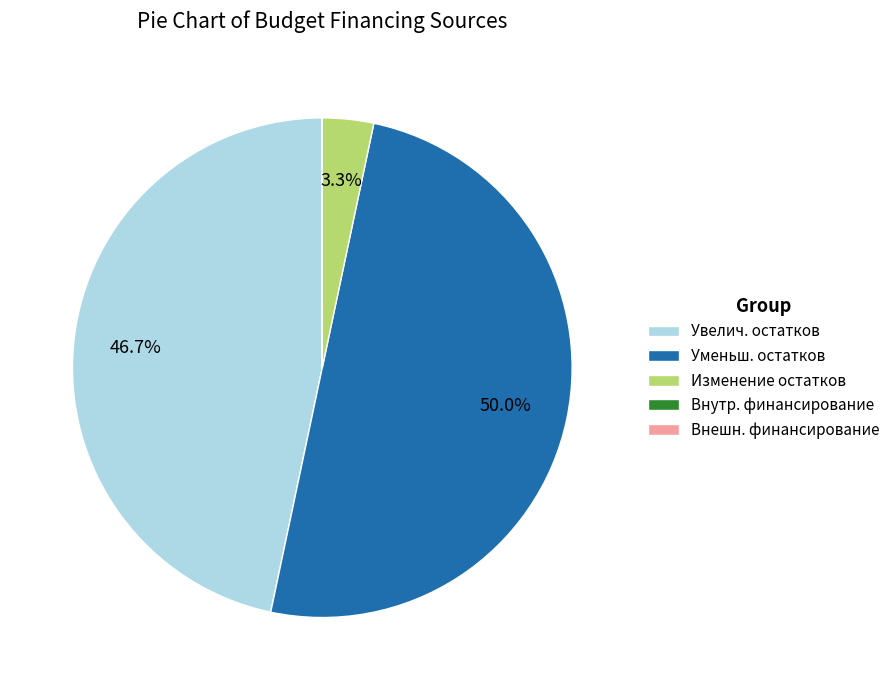

What is the total percentage of Увелич. остатков and Уменьш. остатков?

96.7%